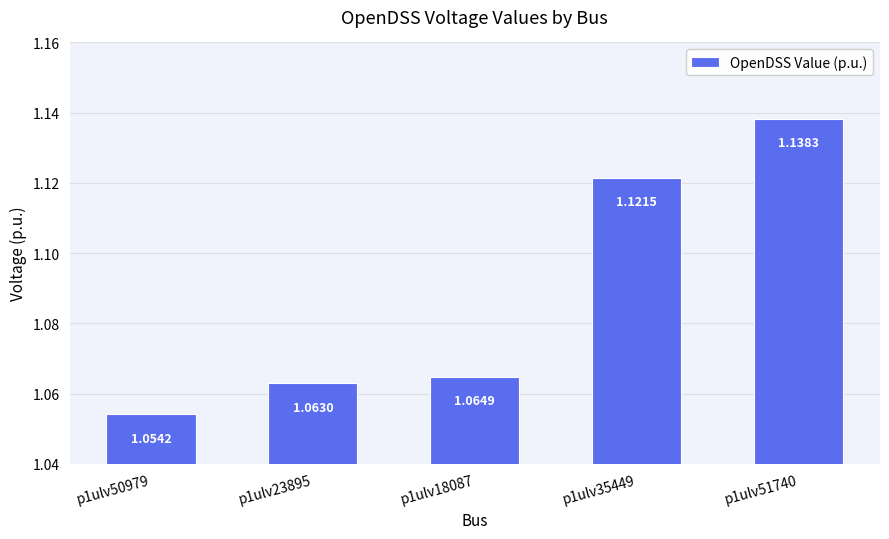

How many bars are there in total?

5